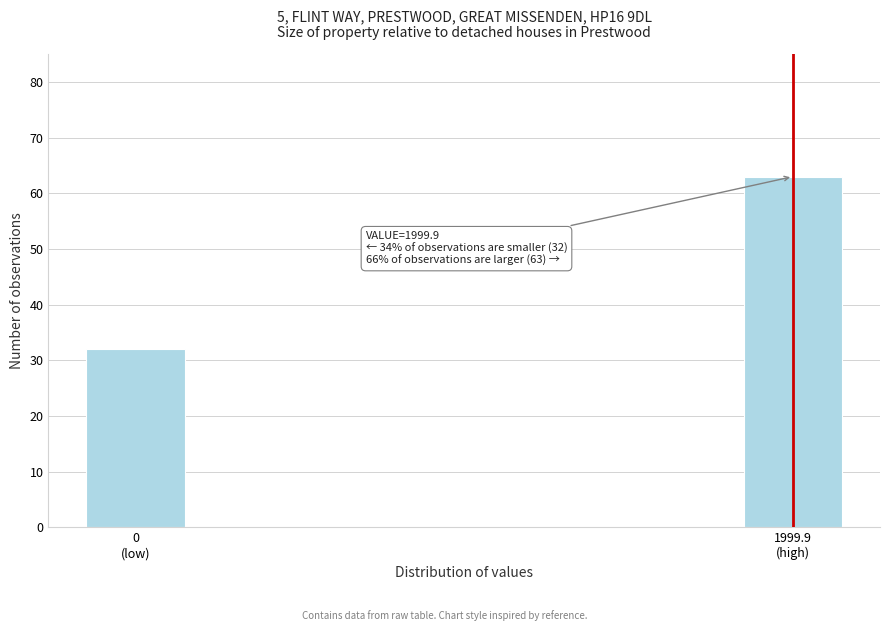

Reading left to right, extract all data points from this chart.

32	63